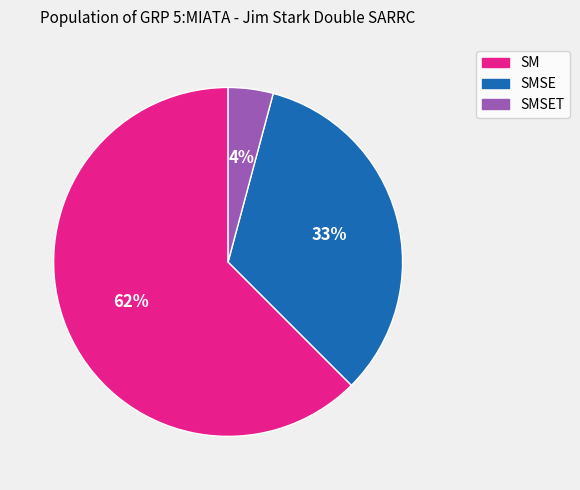

Which category has the biggest portion of the pie?

SM